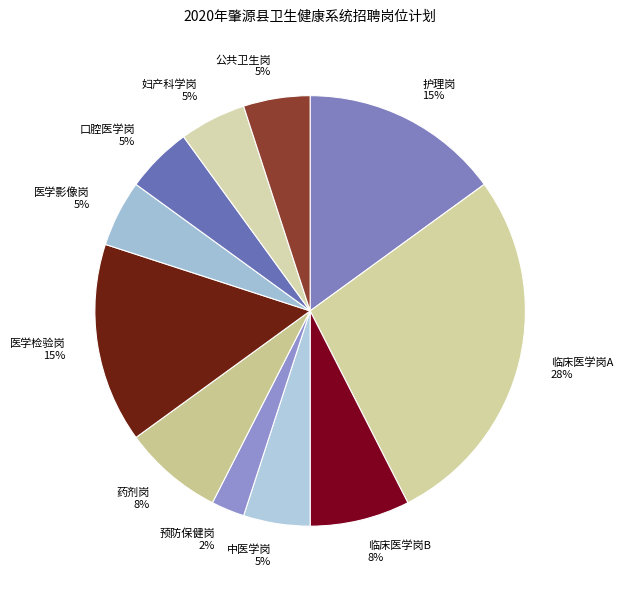

What is the smallest slice in the pie chart?

预防保健岗